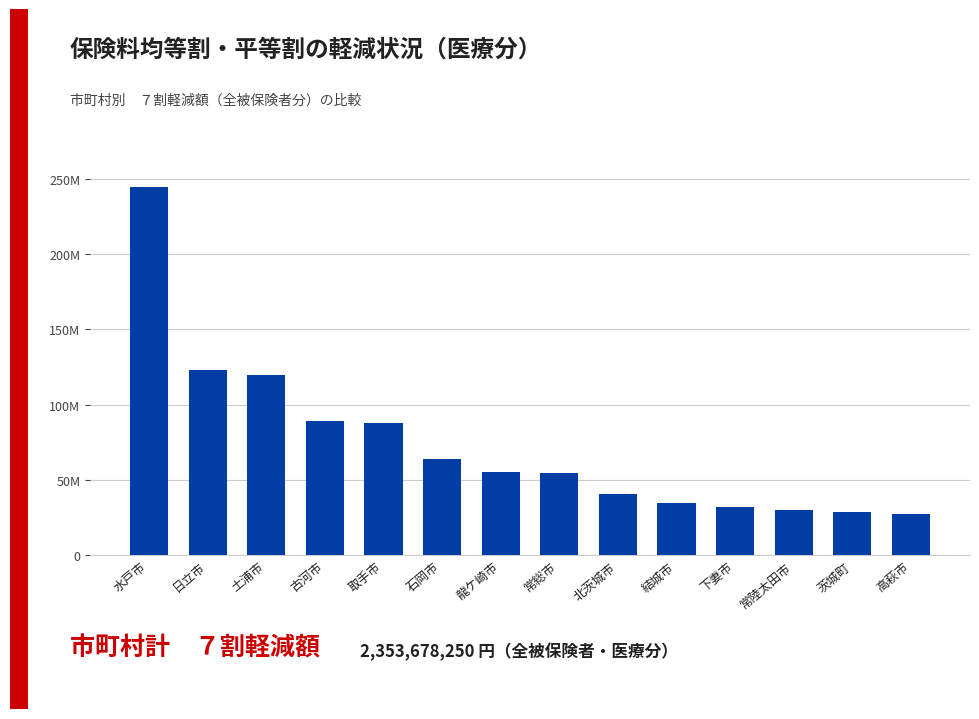

Are the bars horizontal?

No